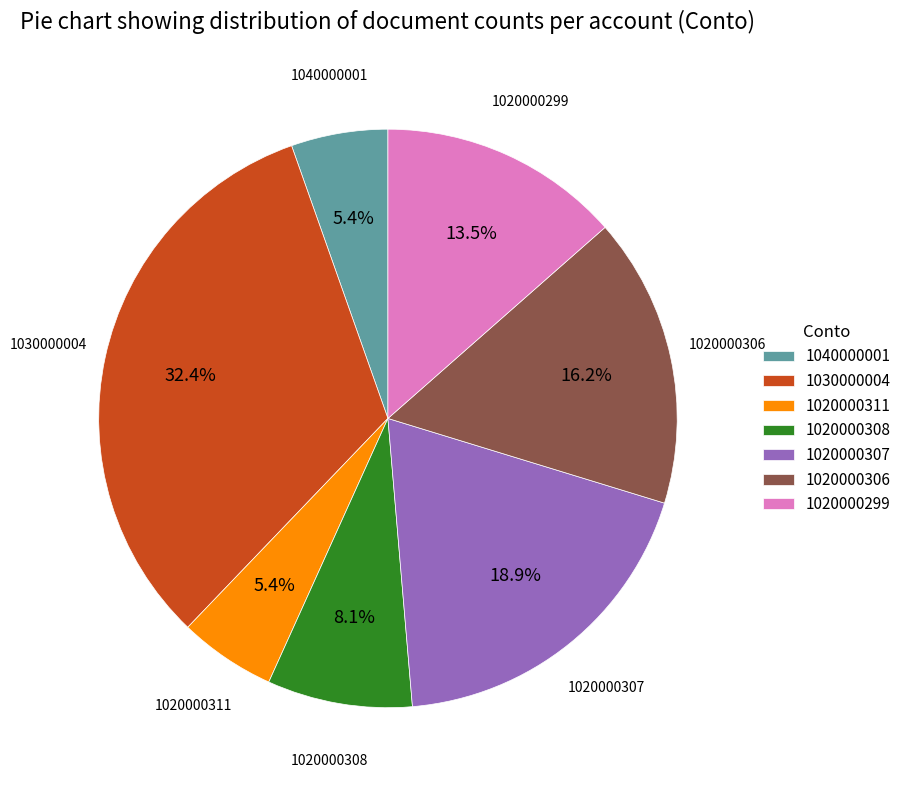

What percentage is NOT represented by 1020000306?

83.8%